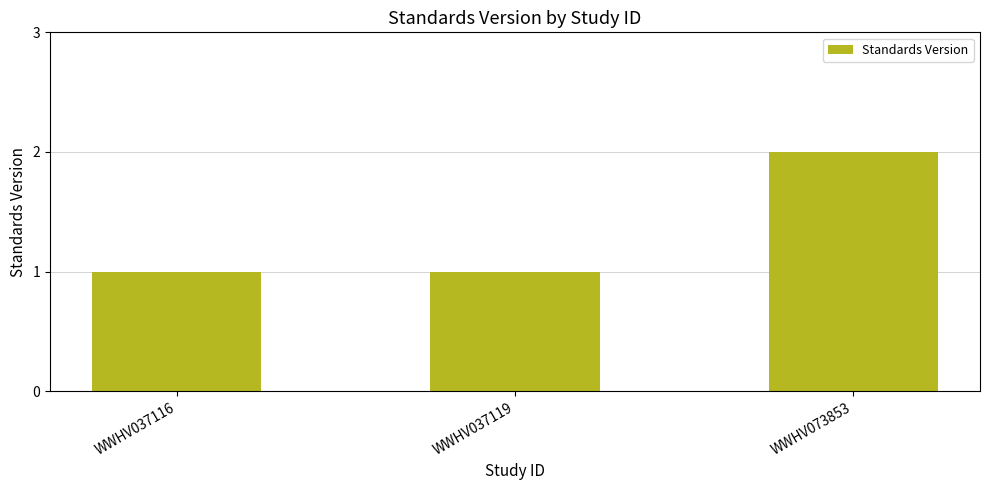

What is the maximum value shown in the chart?

2